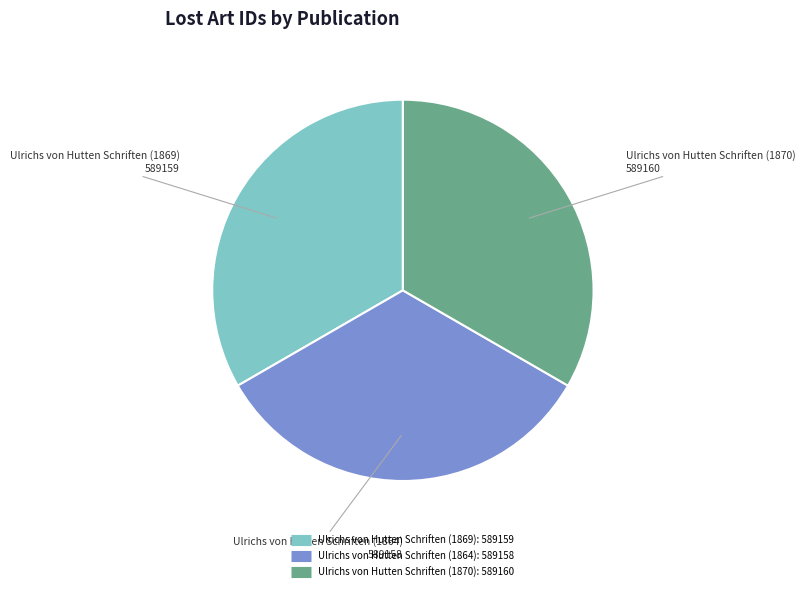

Do Ulrichs von Hutten Schriften (1869) and Ulrichs von Hutten Schriften (1870) together represent more than half of the pie?

Yes